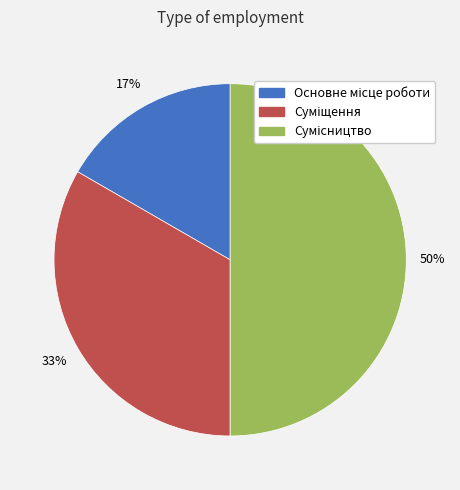

To the nearest percent, what is the difference between the largest and smallest slice percentages?

33%